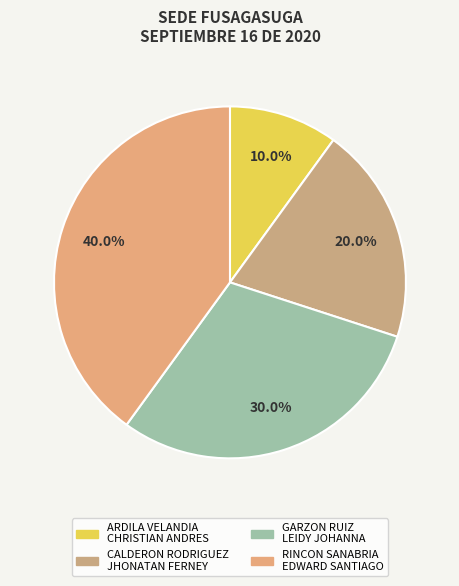

What percentage is the GARZON RUIZ LEIDY JOHANNA slice, to the nearest percent?

30%